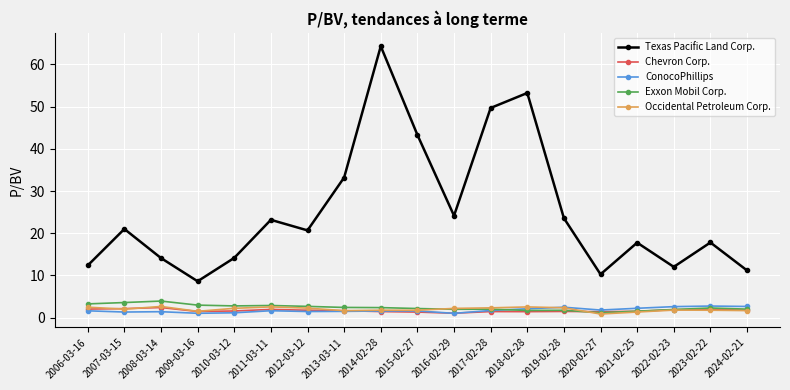

How many lines are shown in the chart?

5